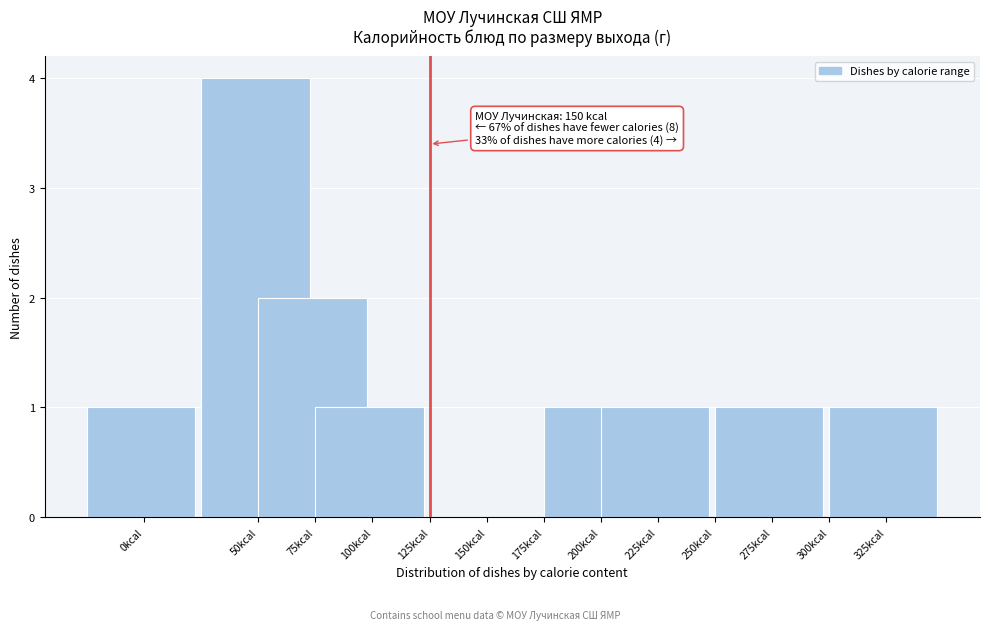

Reading left to right, what are all the values shown in this chart?

0kcal=1	50kcal=4	75kcal=2	100kcal=1	125kcal=0	150kcal=0	175kcal=0	200kcal=1	225kcal=1	250kcal=0	275kcal=1	300kcal=0	325kcal=1